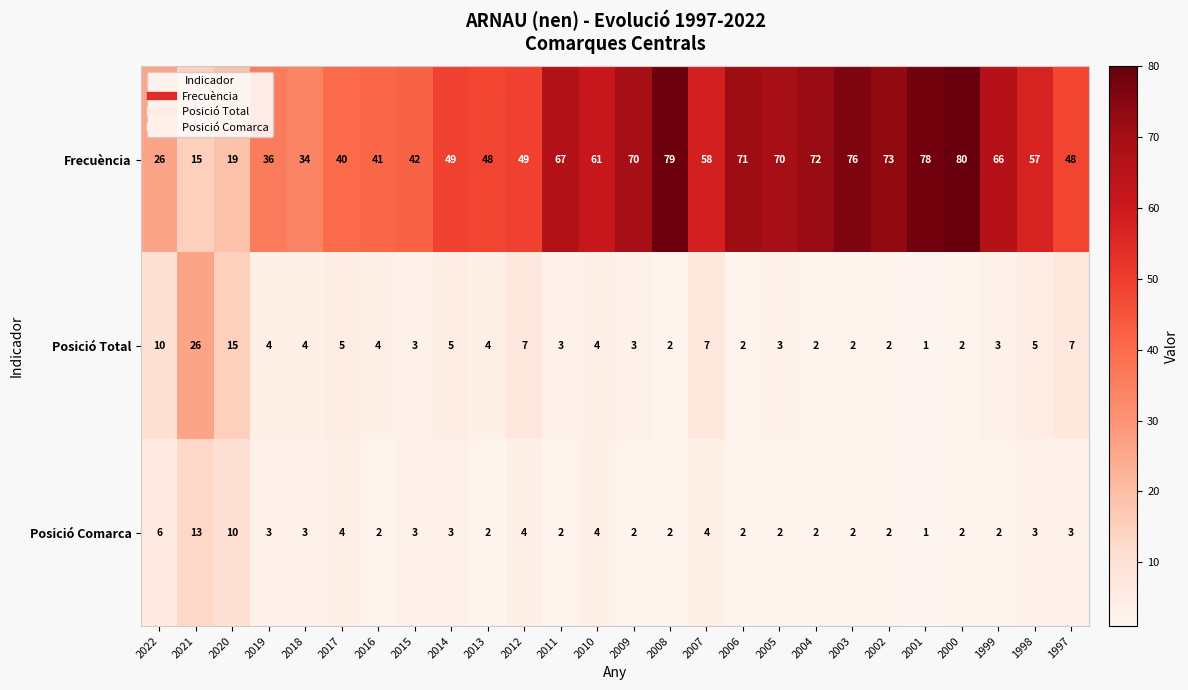

Is it true that Posició Total equals 6 at 2019?

False